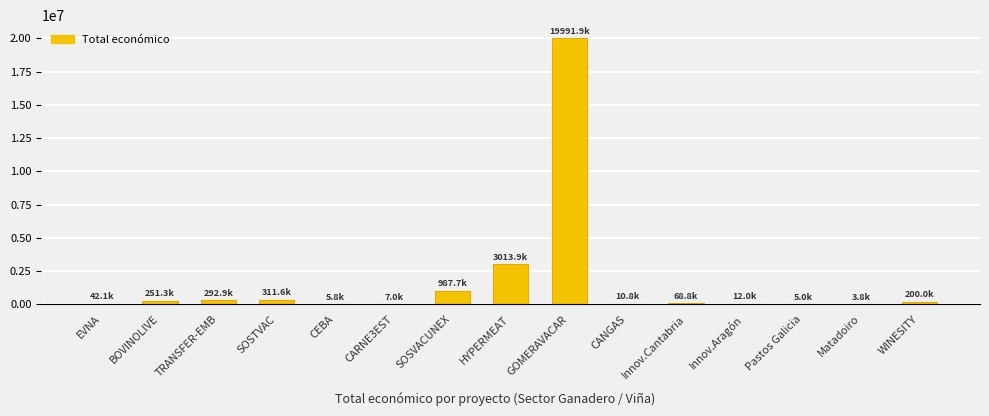

What is the value of the 2nd bar from the left?

251272